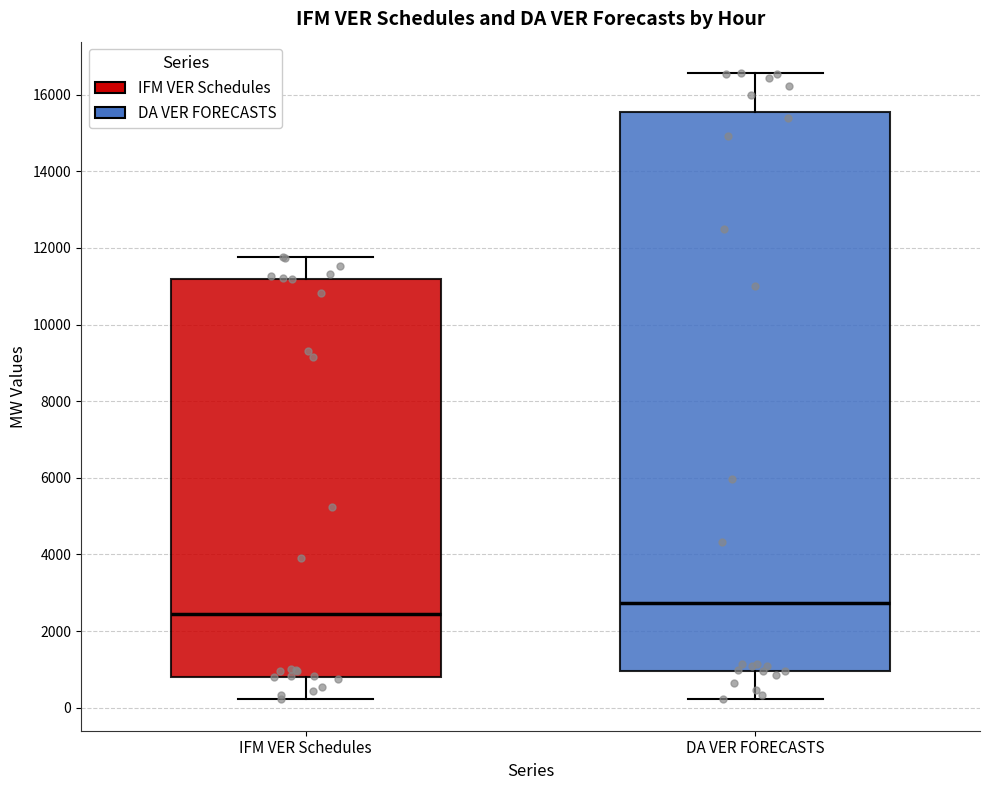

Where does the median line of the box for DA VER FORECASTS sit on the y-axis? The values are not printed on the chart, so give them approximately, as read against the axis.

2800